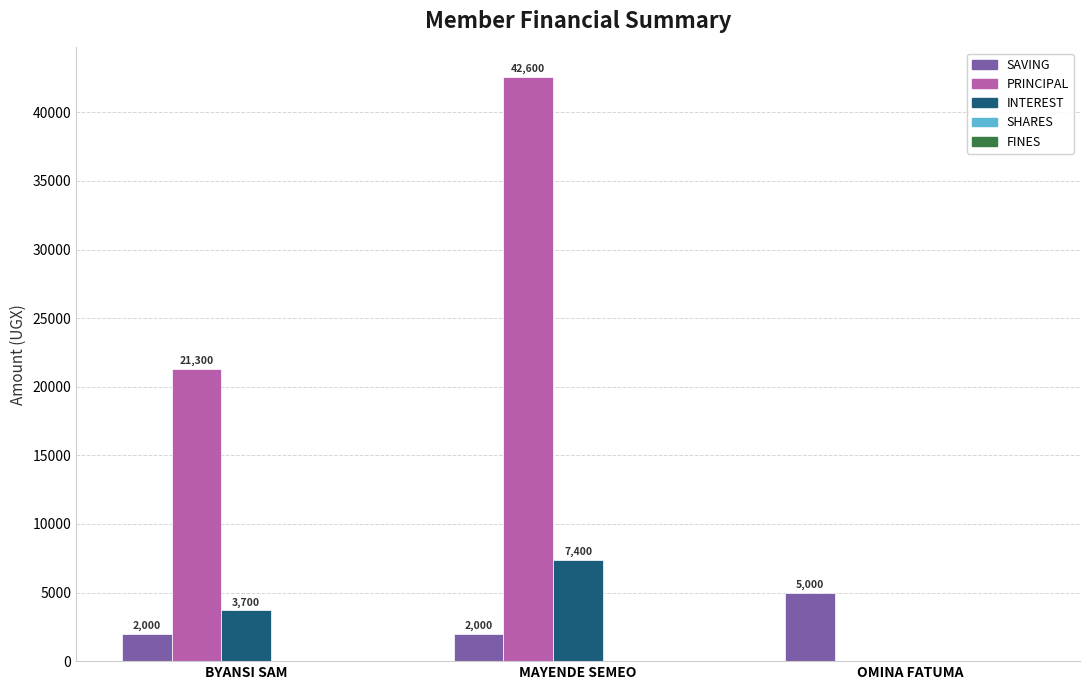

At which label is PRINCIPAL closest to 21300?

BYANSI SAM